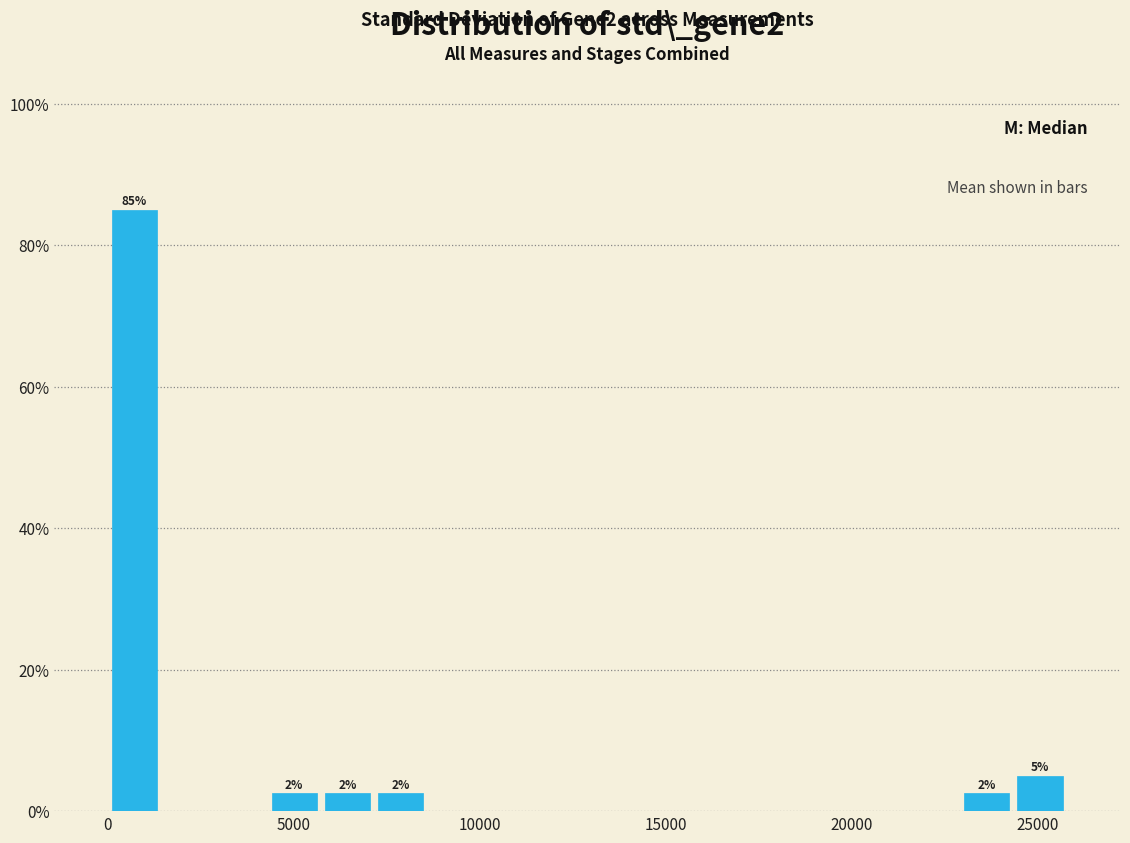

Around what value on the x-axis is the tallest bar? Give the approximate position of its centre, as read against the axis.

500